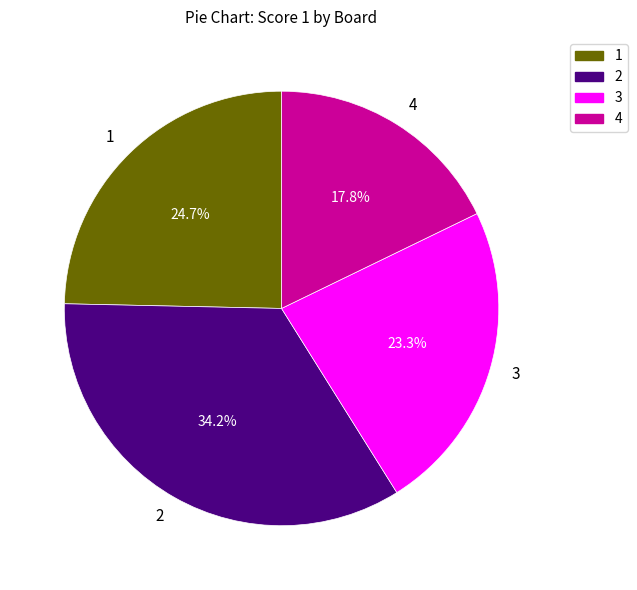

Rank the categories by value from lowest to highest.

4, 3, 1, 2